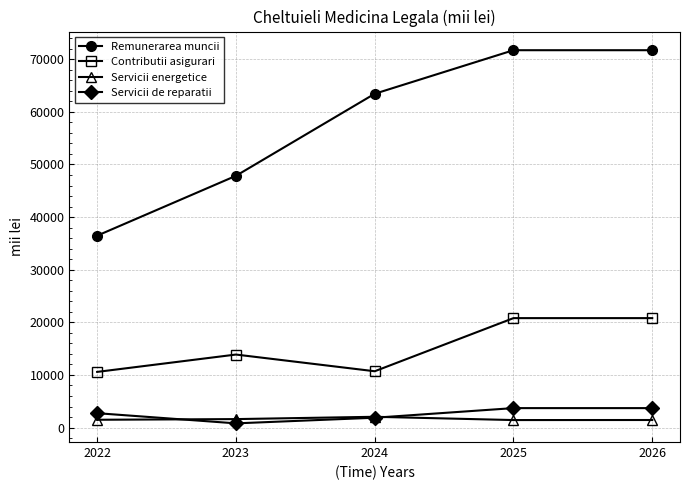

What is the maximum value shown in the chart?

71719.5